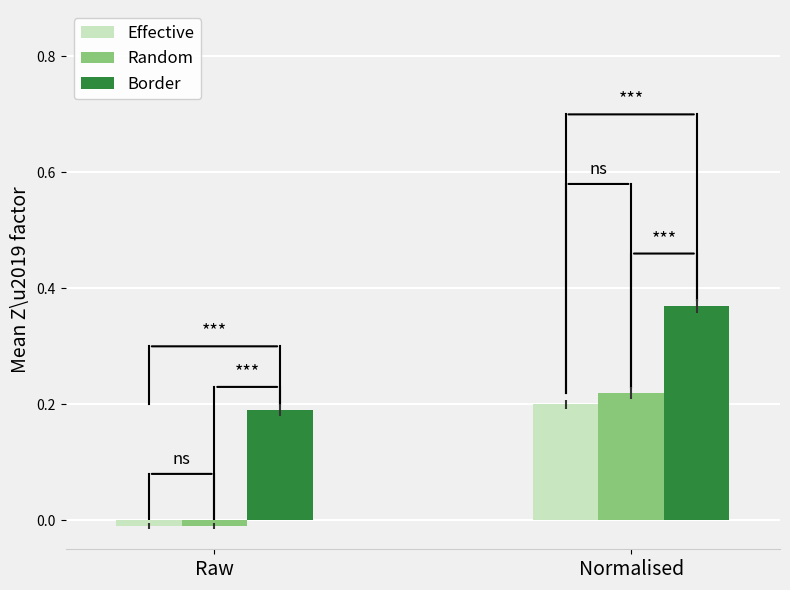

How many data points in Effective are less than 0?

1